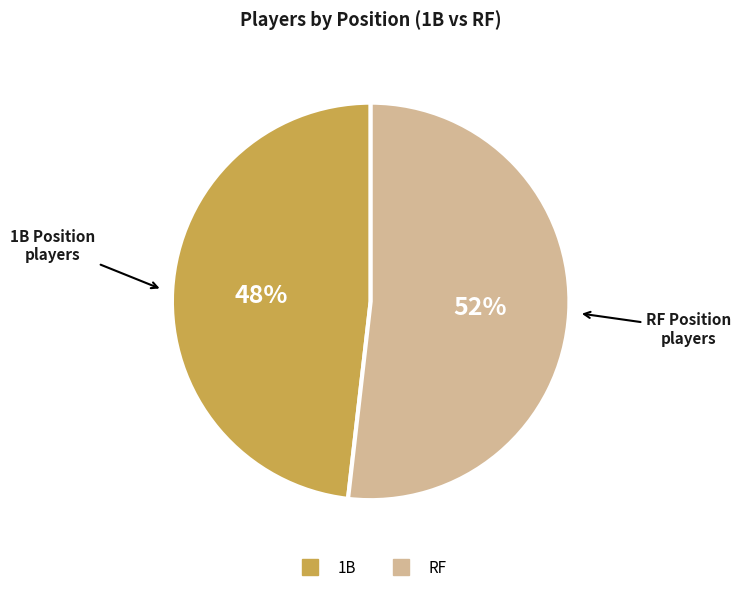

Rank the categories by value from highest to lowest.

RF, 1B